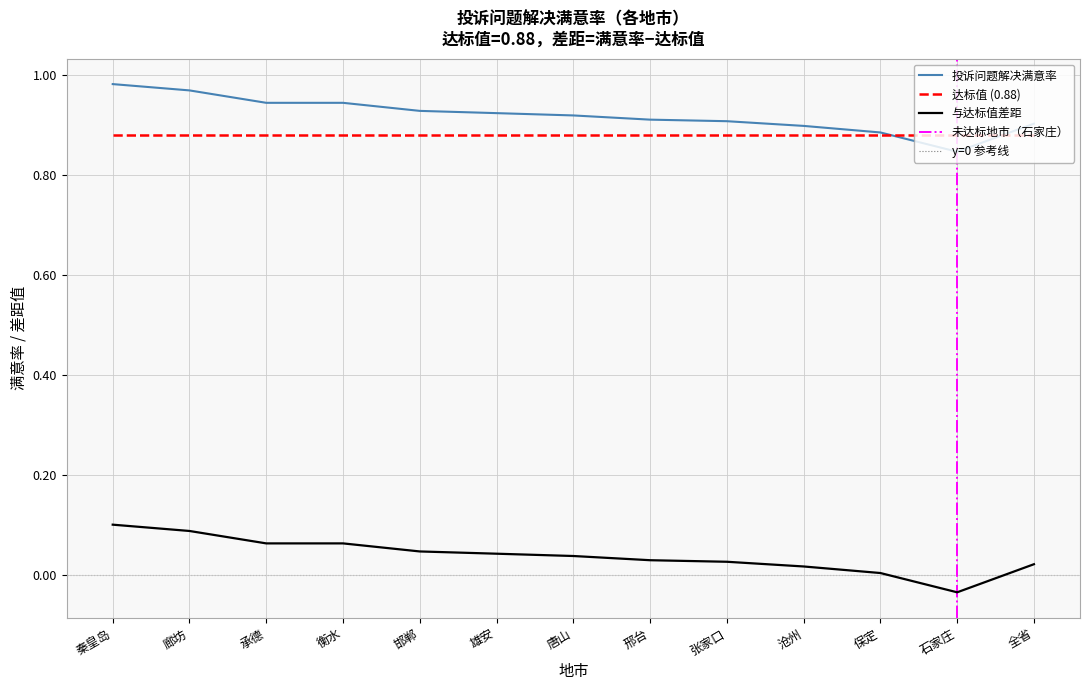

Is the value of 与达标值差距 at 廊坊 greater than the value of 投诉问题解决满意率 at 邢台?

No